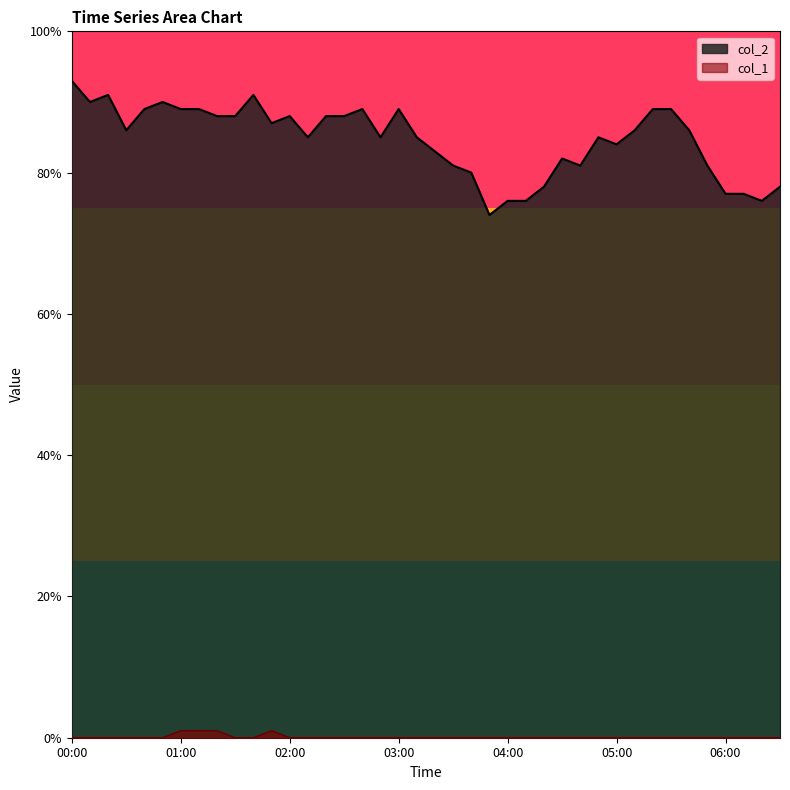

What is the difference between the maximum and second lowest values in the col_1 series?

0.1